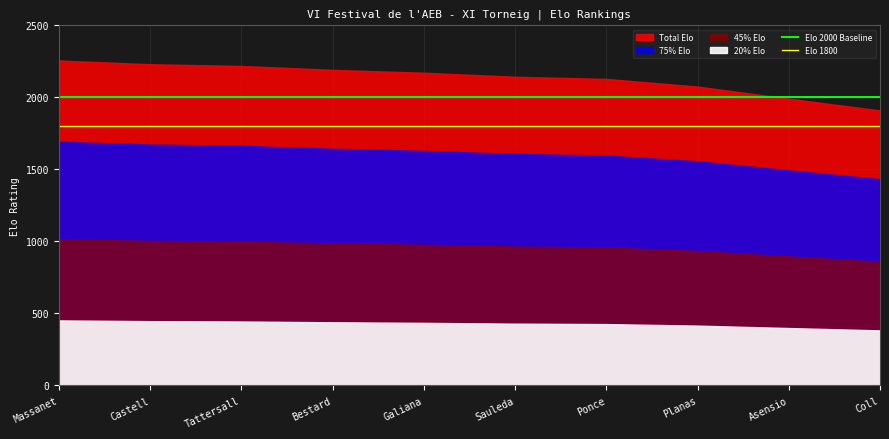

The value of Elo 2000 Baseline at Ponce is 3396. True or false?

False